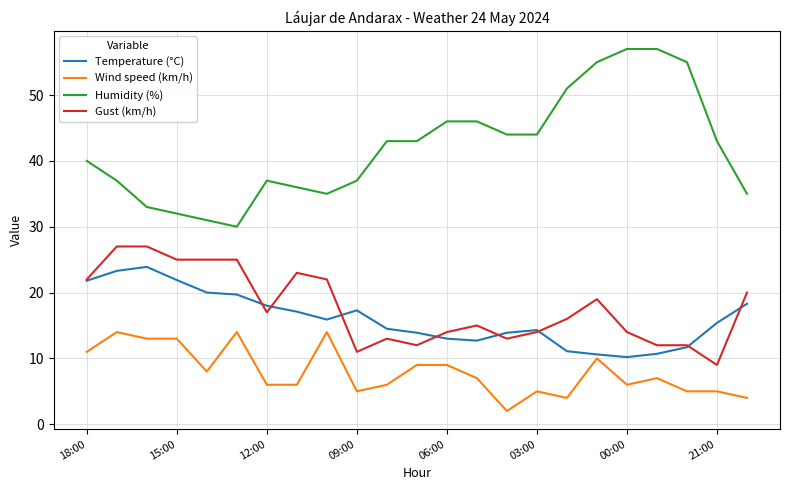

Which series has the largest range (max minus min)?

Humidity (%)